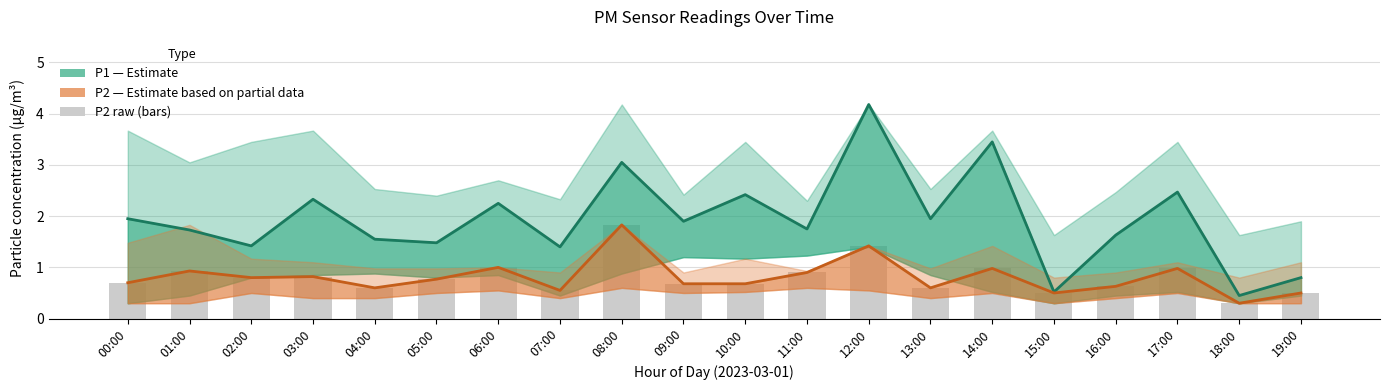

What is the average value of the P1 (Estimate) series?

1.9